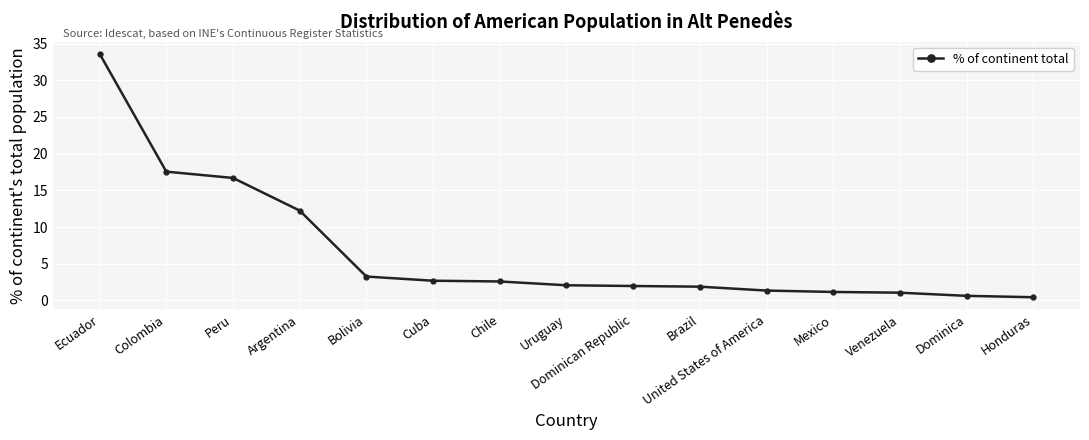

What is the value of the 1st point from the left?

33.6